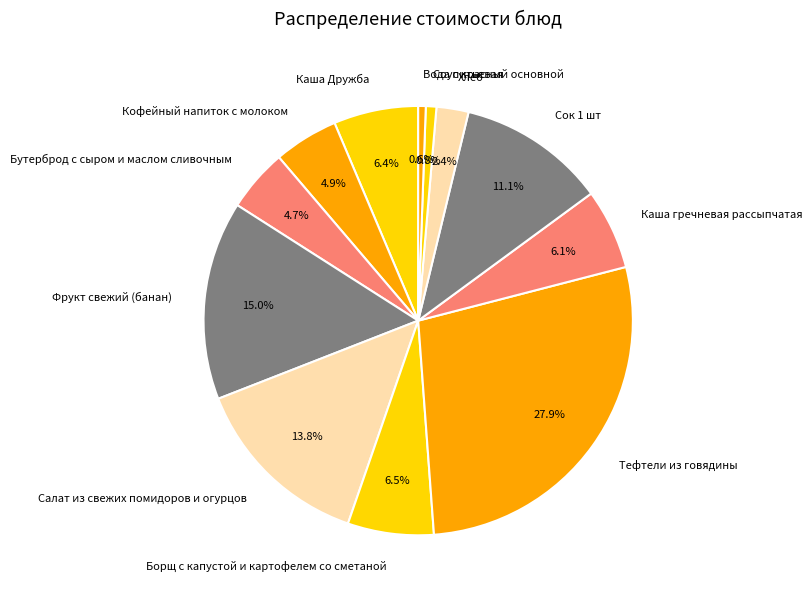

To the nearest percent, what is the difference between the Бутерброд с сыром и маслом сливочным and Вода питьевая slice percentages?

4%